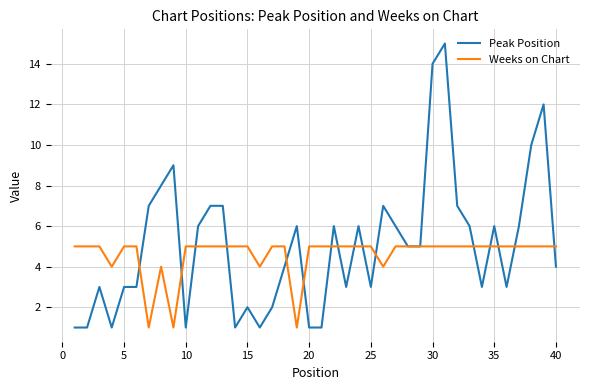

Which series has the largest range (max minus min)?

Peak Position